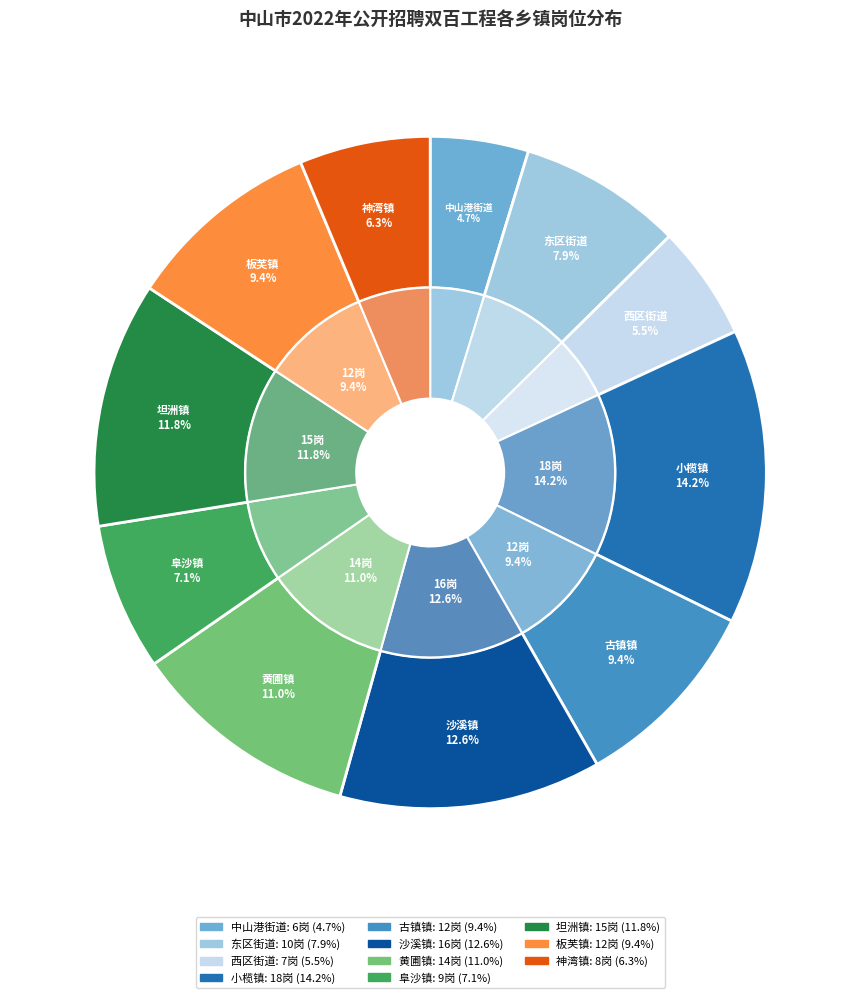

What is the ratio of the value at 东区街道 to the value at 沙溪镇?

0.6